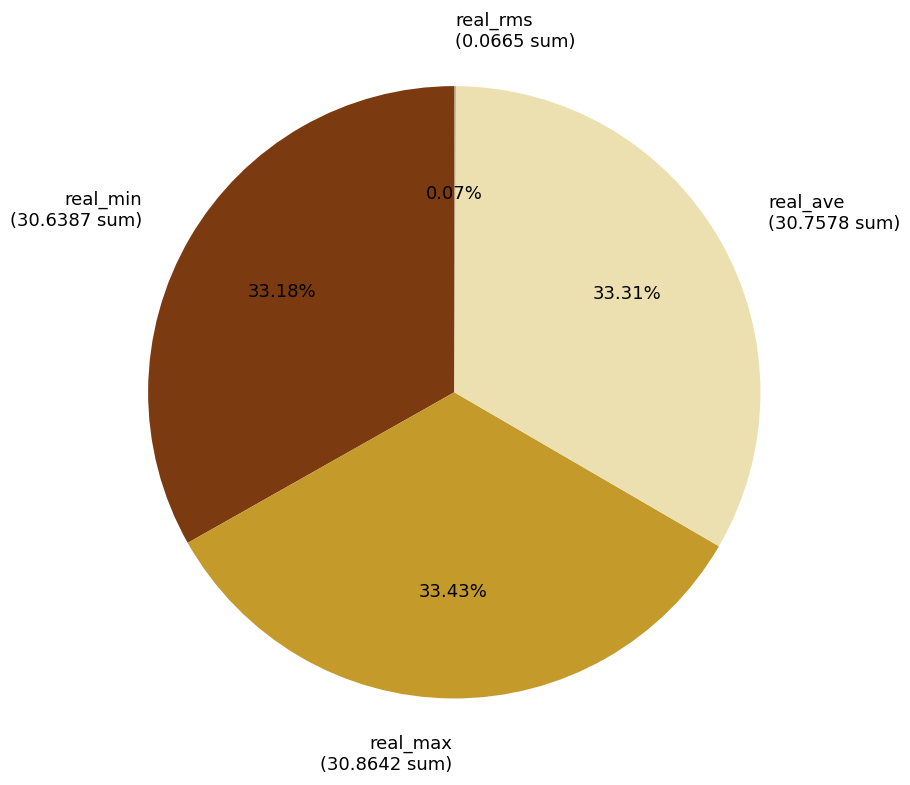

Combined, do real_ave and real_min account for over 50%?

Yes